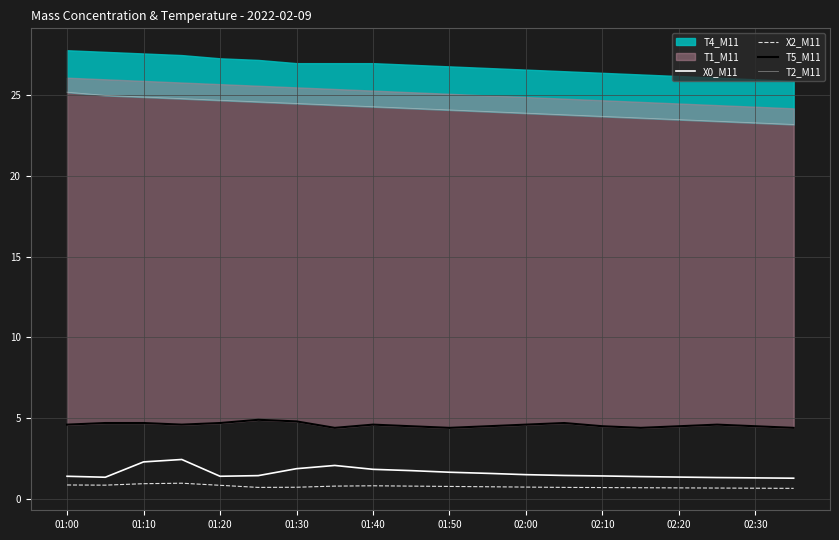

What is the maximum value for X0_M11?

2.4